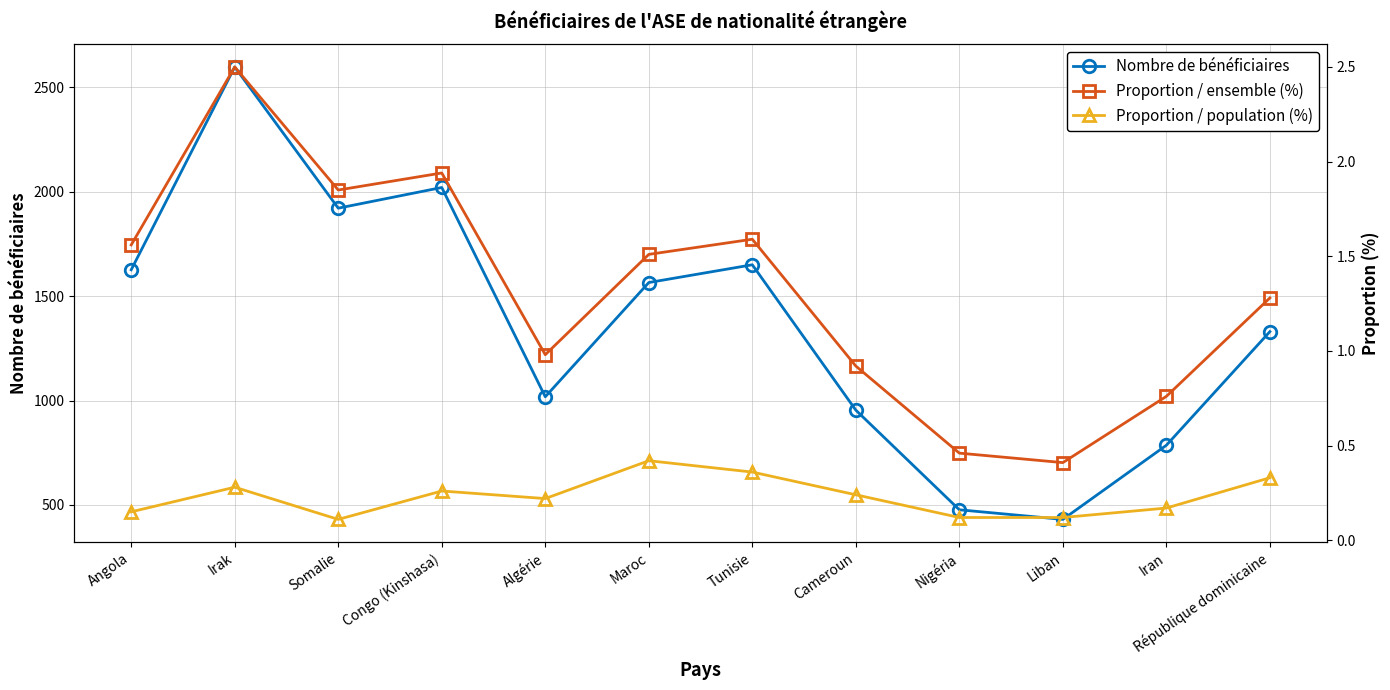

List the labels in order of Nombre de bénéficiaires value, largest first.

Irak, Congo (Kinshasa), Somalie, Tunisie, Angola, Maroc, République dominicaine, Algérie, Cameroun, Iran, Nigéria, Liban